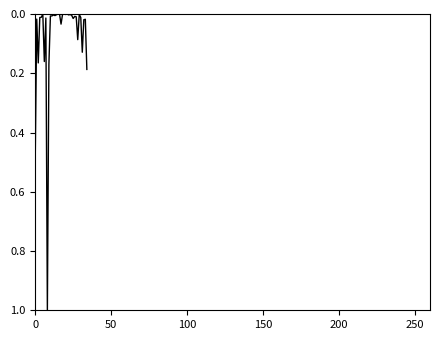

What is the maximum value shown in the chart?

1.0